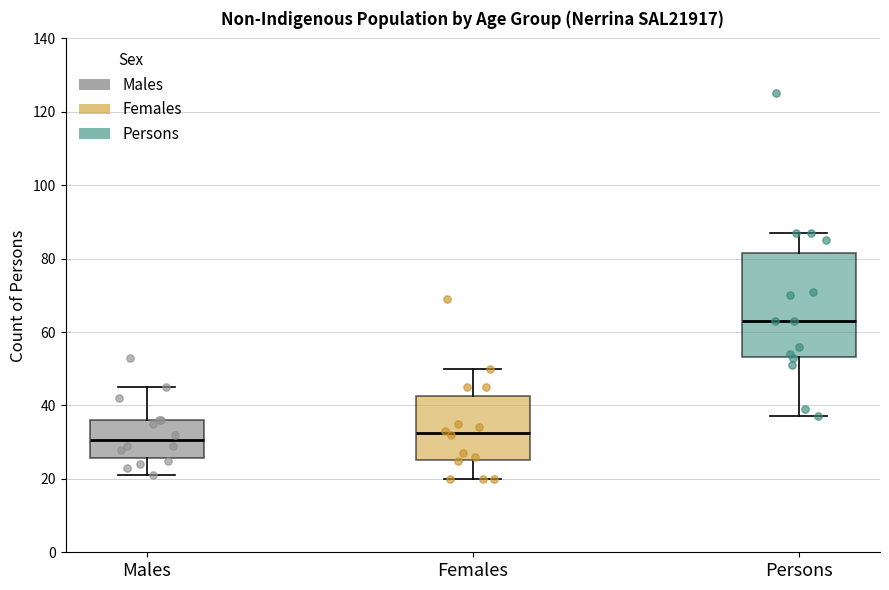

Where is the lower edge of the box for Persons on the y-axis? The values are not printed on the chart, so give them approximately, as read against the axis.

54